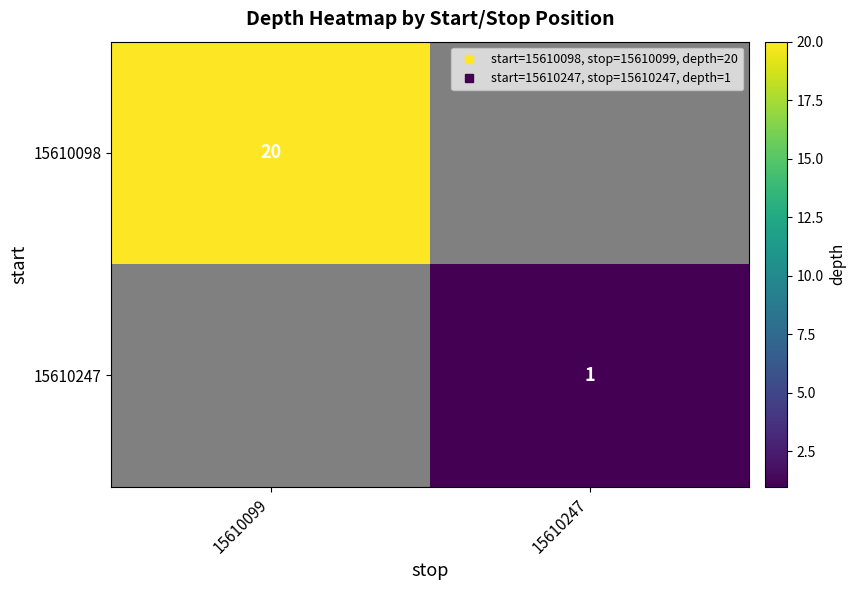

Which series has the largest range (max minus min)?

15610098